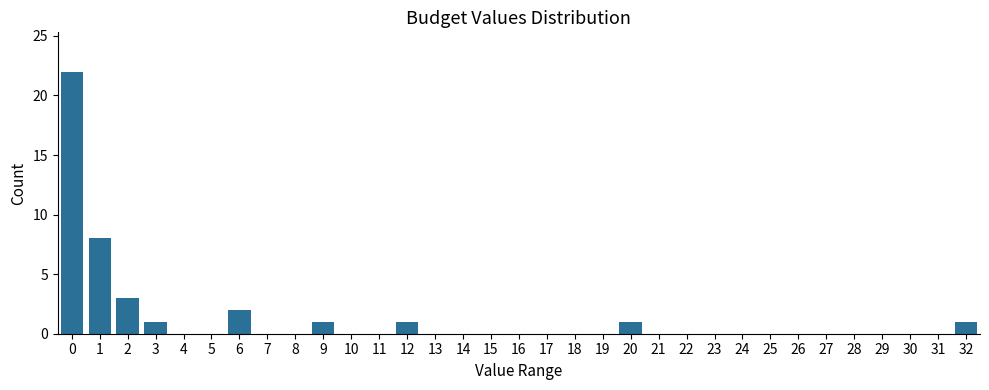

The value at 0 is 37. True or false?

False